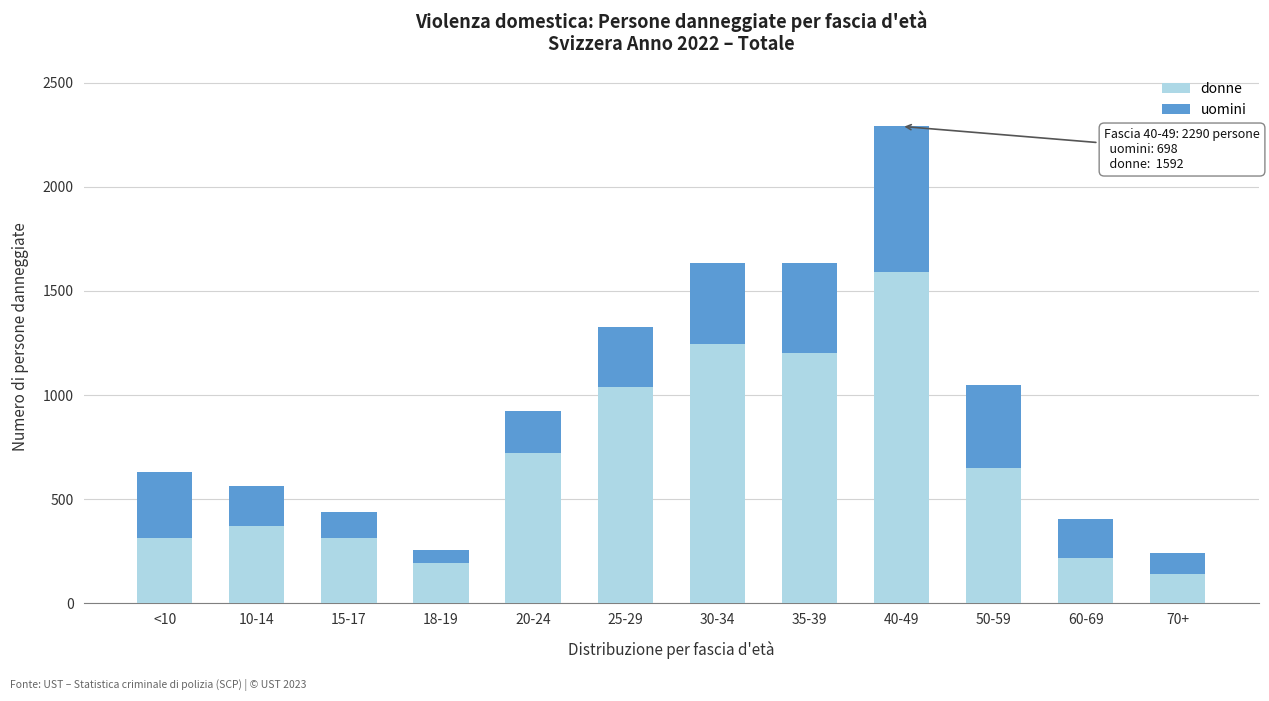

What is the maximum value for donne?

1592